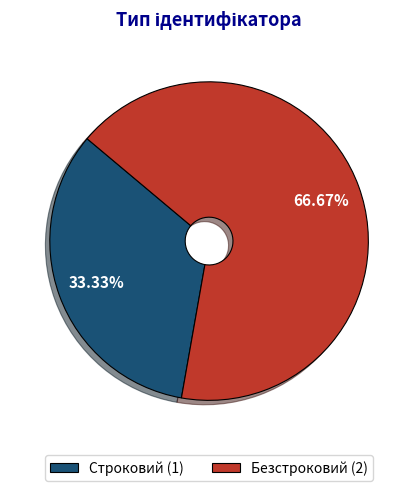

Is it true that Безстроковий is 67% of the pie?

True